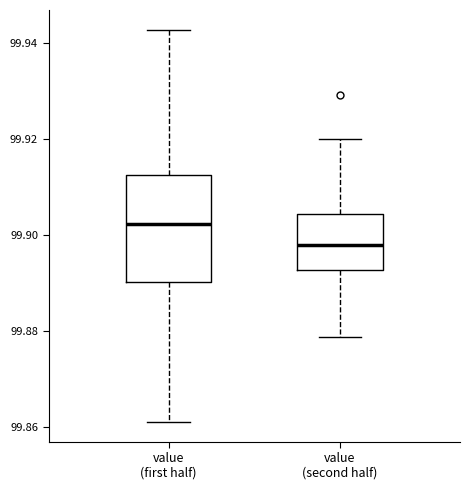

Where is the upper edge of the box for value (second half) on the y-axis? The values are not printed on the chart, so give them approximately, as read against the axis.

99.904